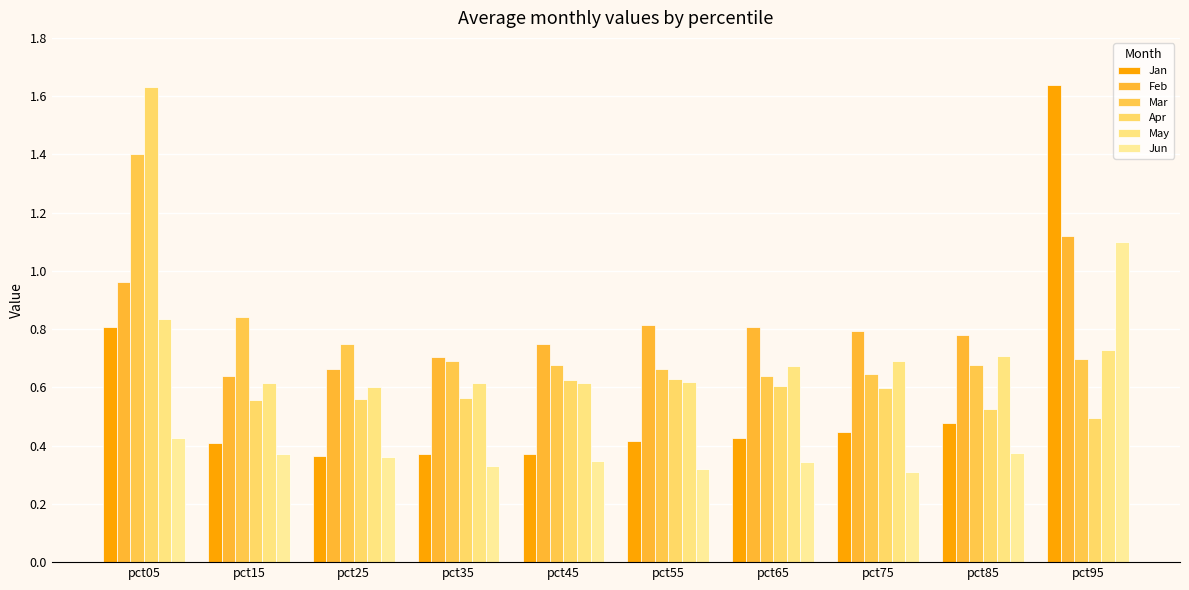

What are all the series names shown in the legend?

Jan, Feb, Mar, Apr, May, Jun